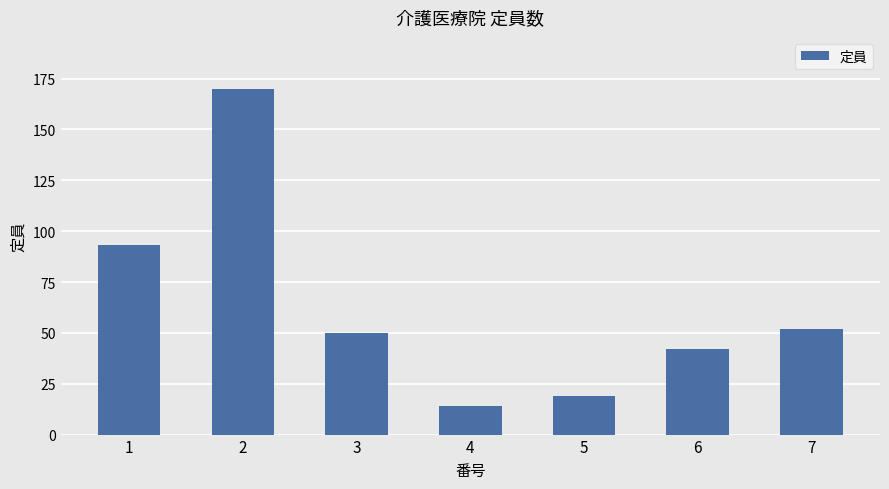

What is the difference between the maximum and minimum values?

156